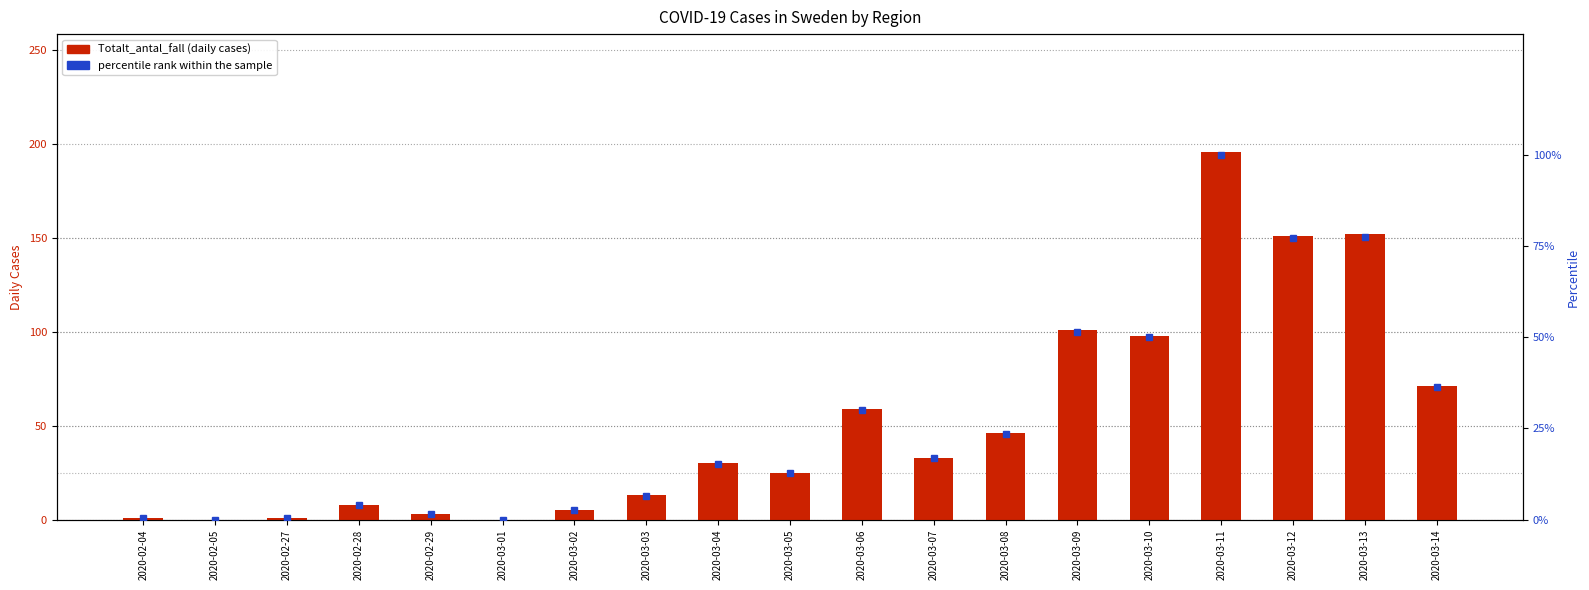

Which category has the highest value in the percentile rank within the sample series?

2020-03-11